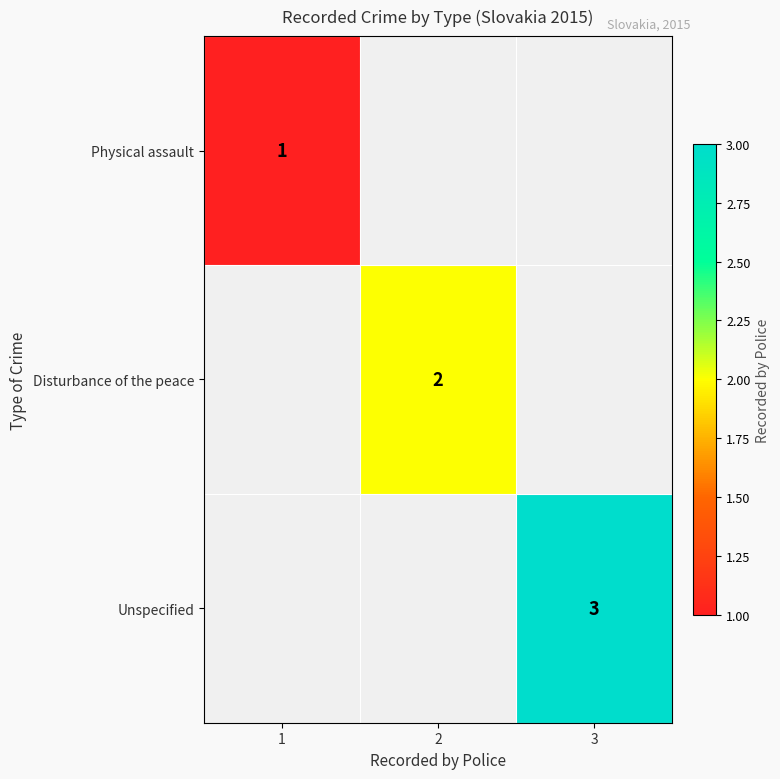

The value of Disturbance of the peace at 2 is 0. True or false?

False